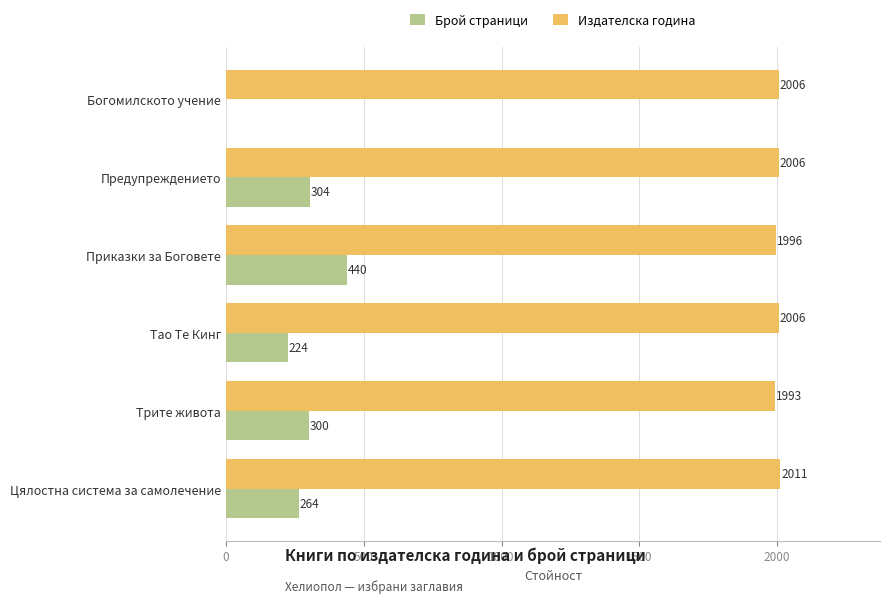

Is it true that Издателска година equals 2934 at Цялостна система за самолечение?

False